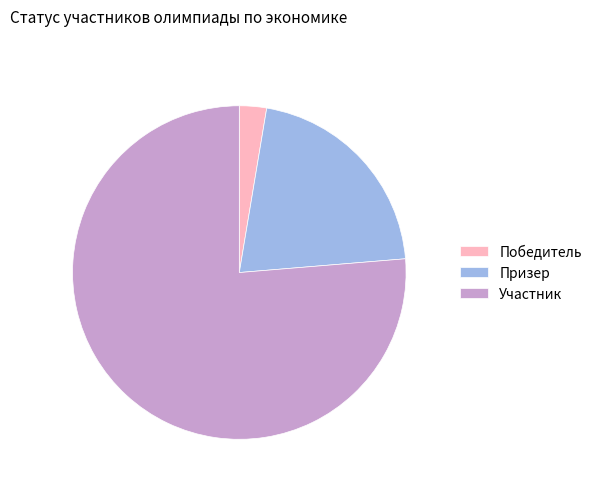

Is Участник the majority of the pie?

Yes